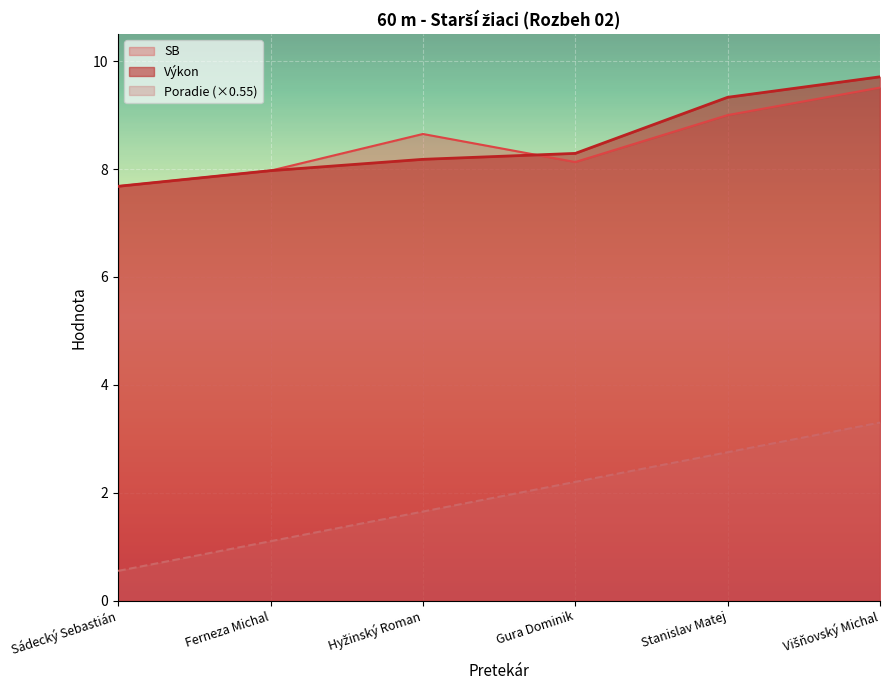

True or false: Výkon and SB cross at least once.

True